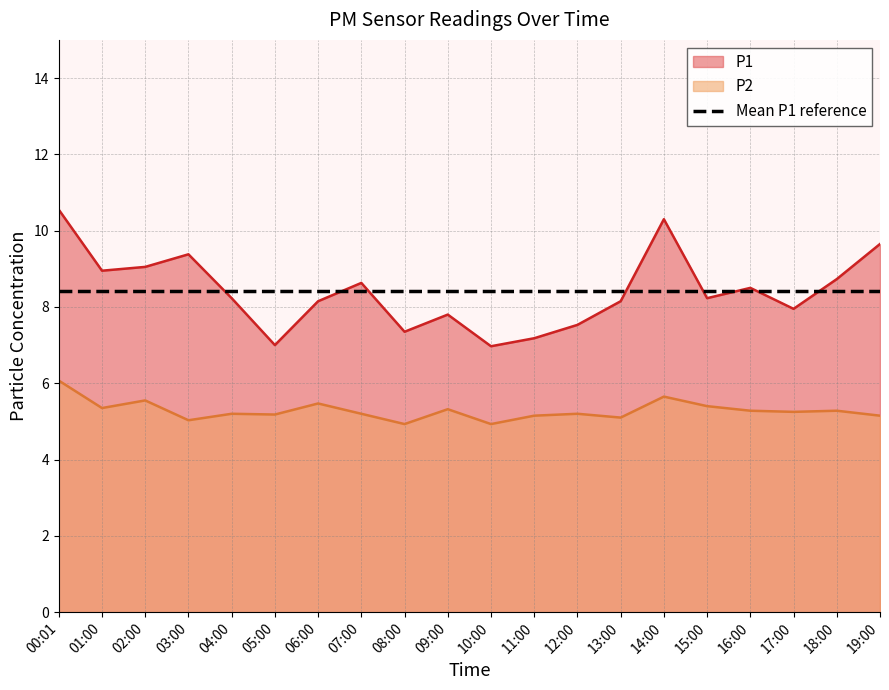

True or false: P2 and P1 cross at least once.

False